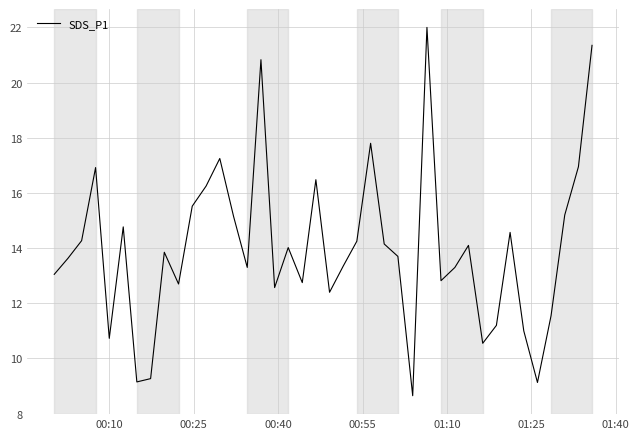

What is the minimum value shown in the chart?

8.7